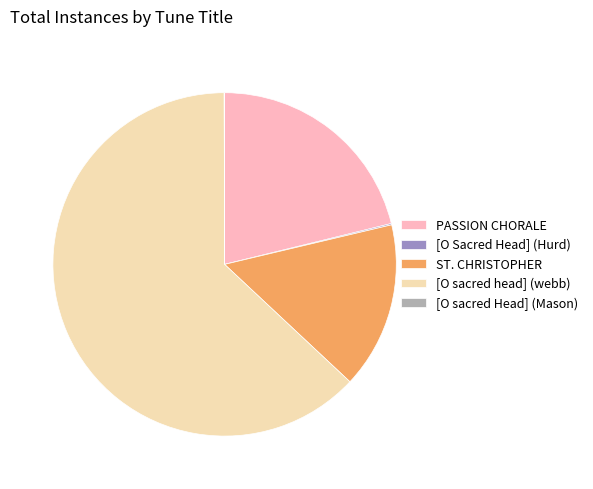

Is it true that PASSION CHORALE is 21% of the pie?

True